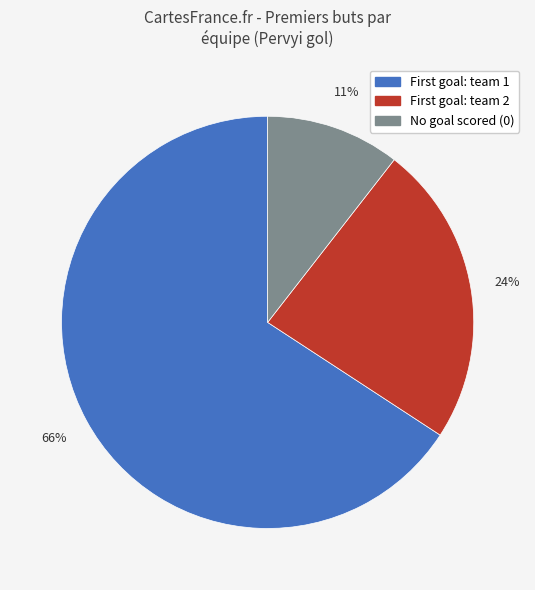

How many segments does this pie chart have?

3